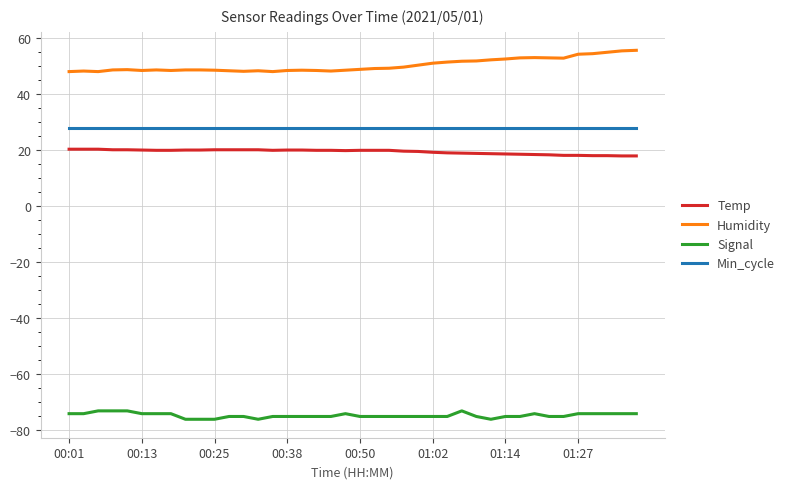

What is the highest value of the Signal series?

-73.0